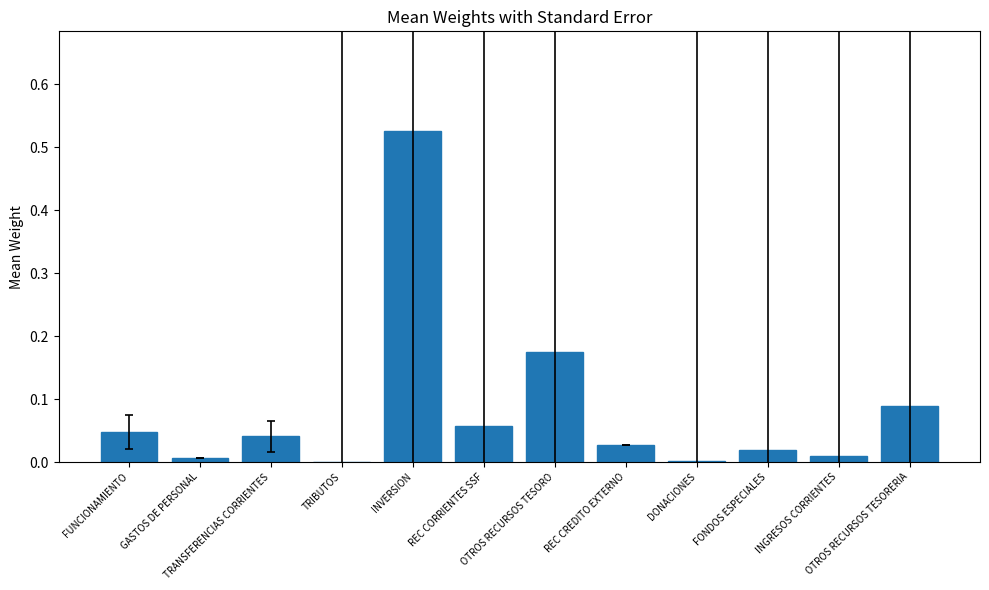

What is the sum of all values?

1.0